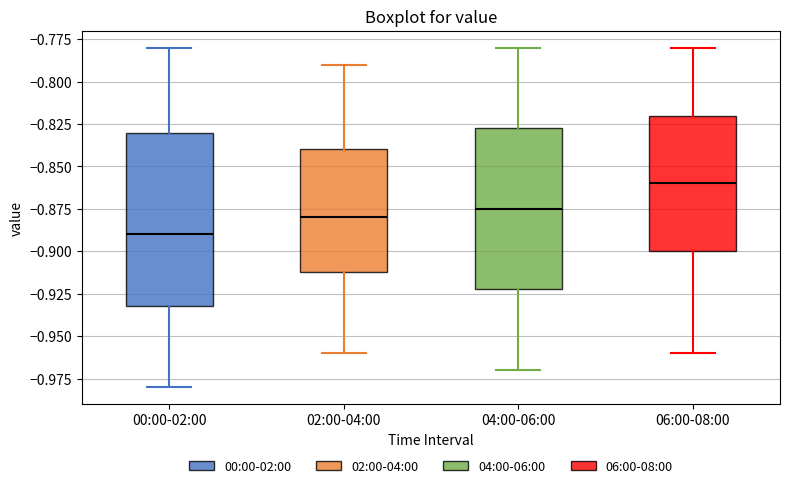

Which box's median line is the lowest?

00:00-02:00